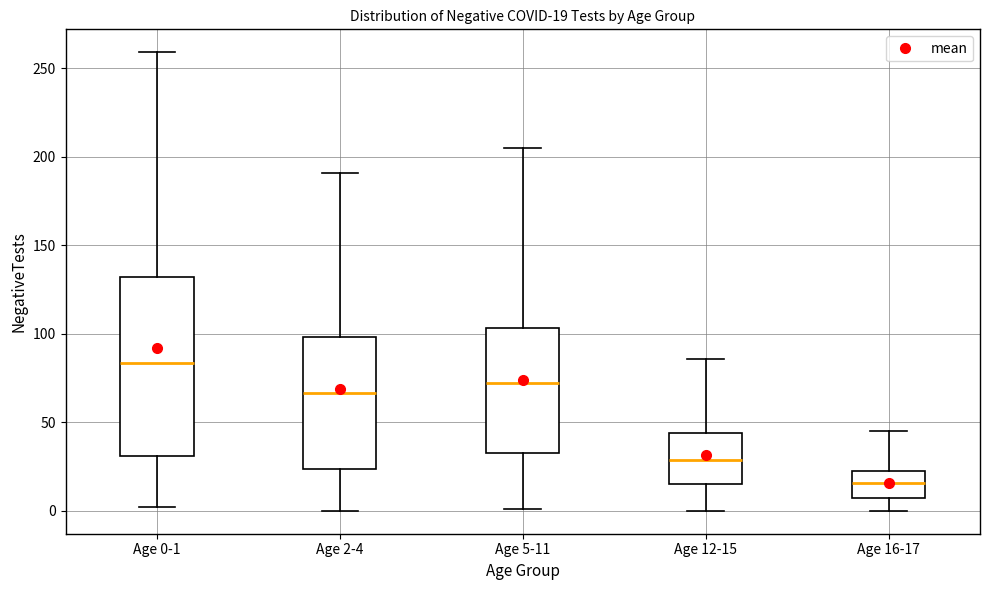

Which box has the lowest median line?

Age 16-17